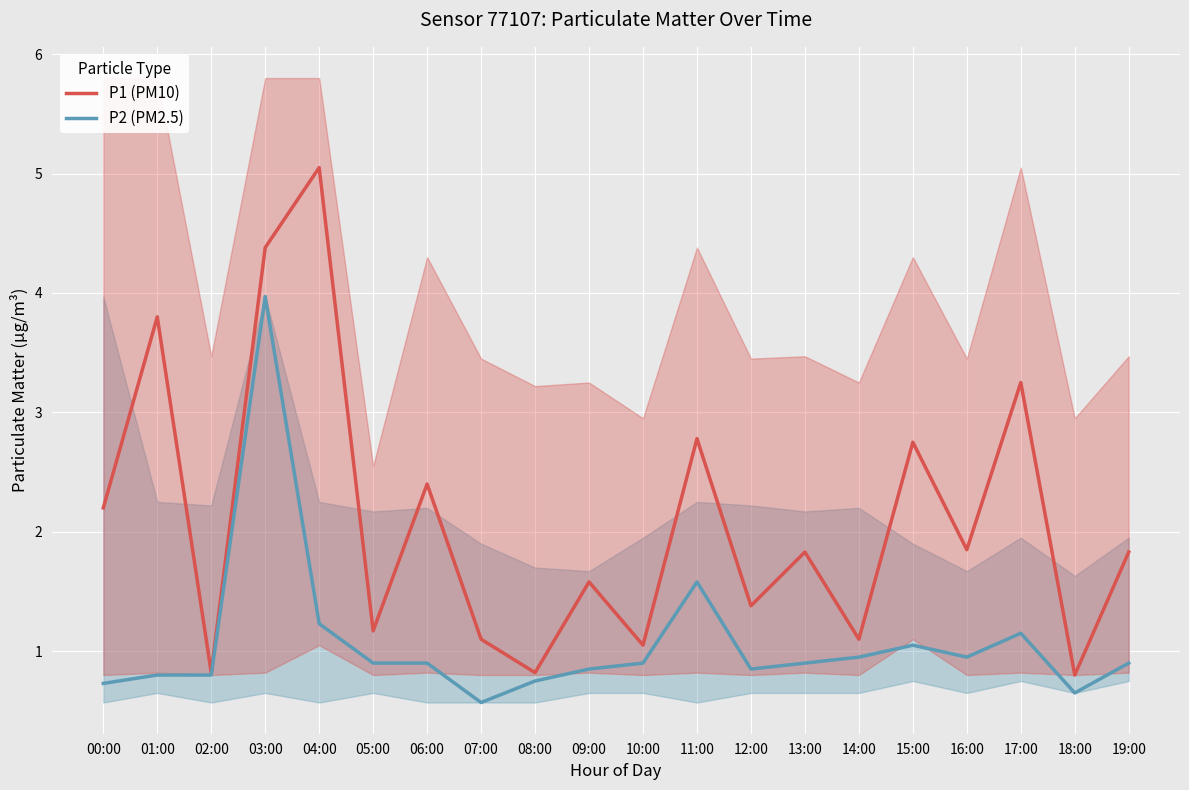

What is the average value of the P2 (PM2.5) series?

1.1